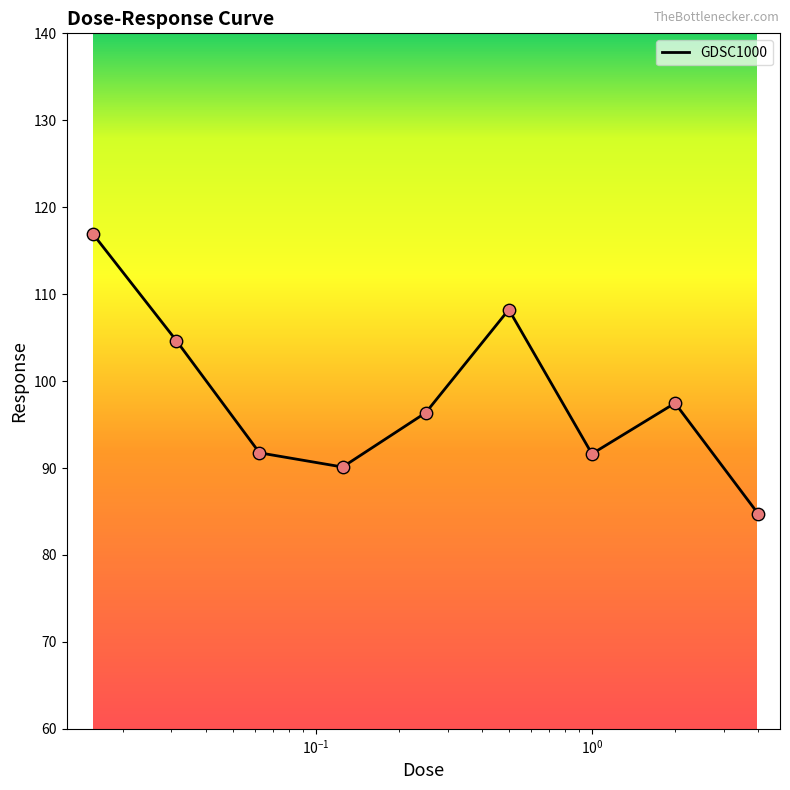

What is the greatest value displayed?

116.9